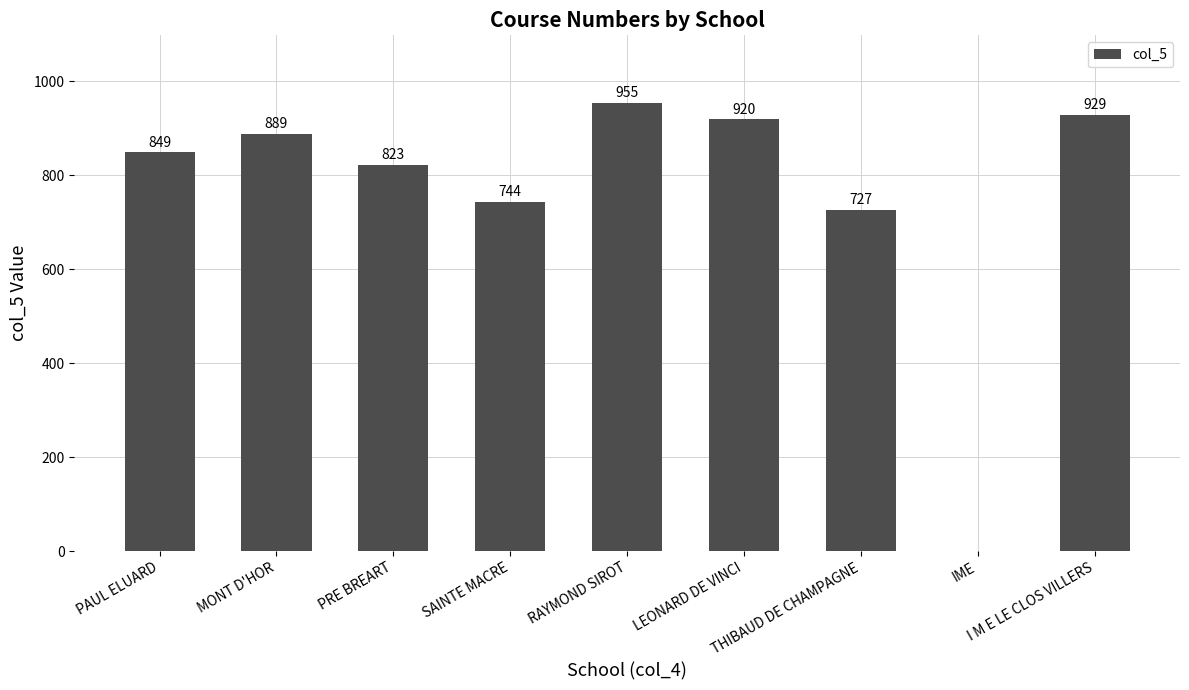

Count the number of categories in the chart.

9